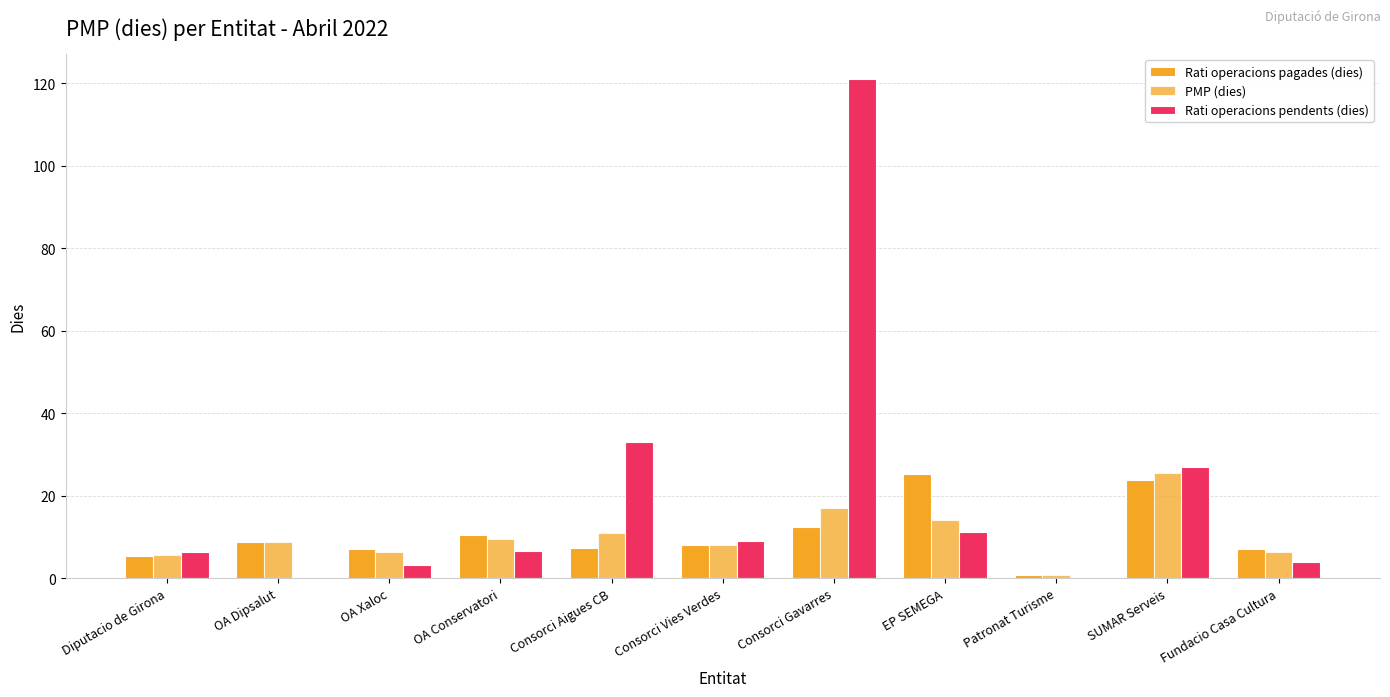

The value of Rati operacions pagades (dies) at Diputacio de Girona is 9.1. True or false?

False